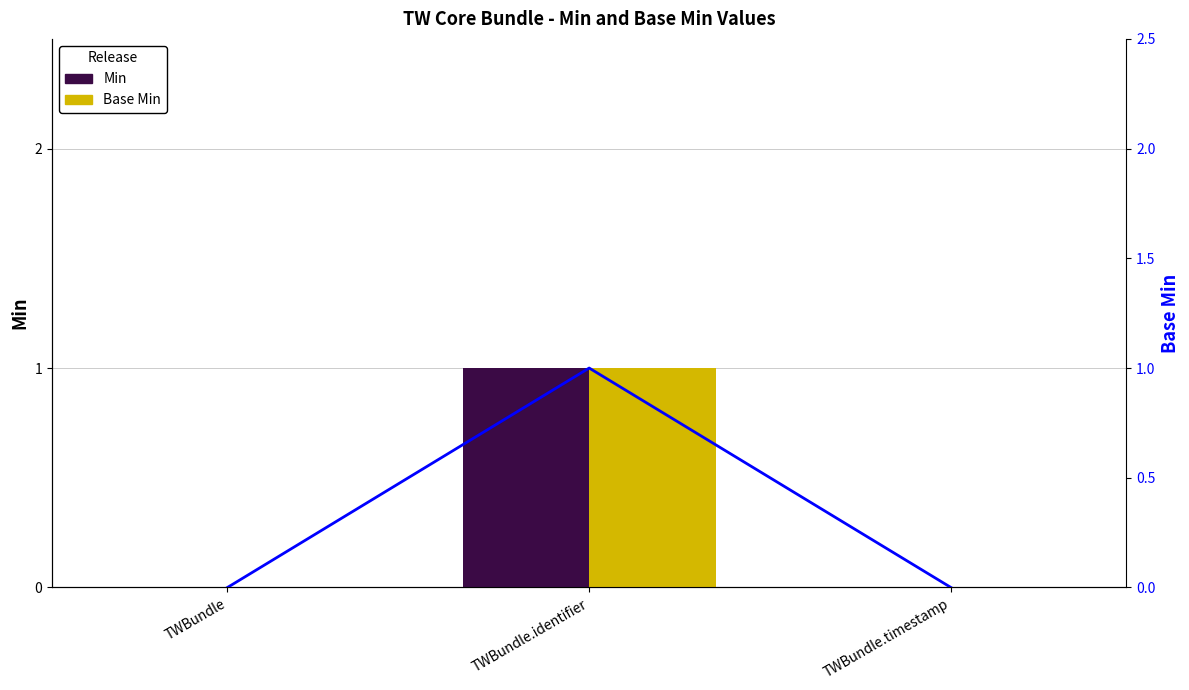

What is the sum of the Base Min (line) values at TWBundle and TWBundle.identifier?

1